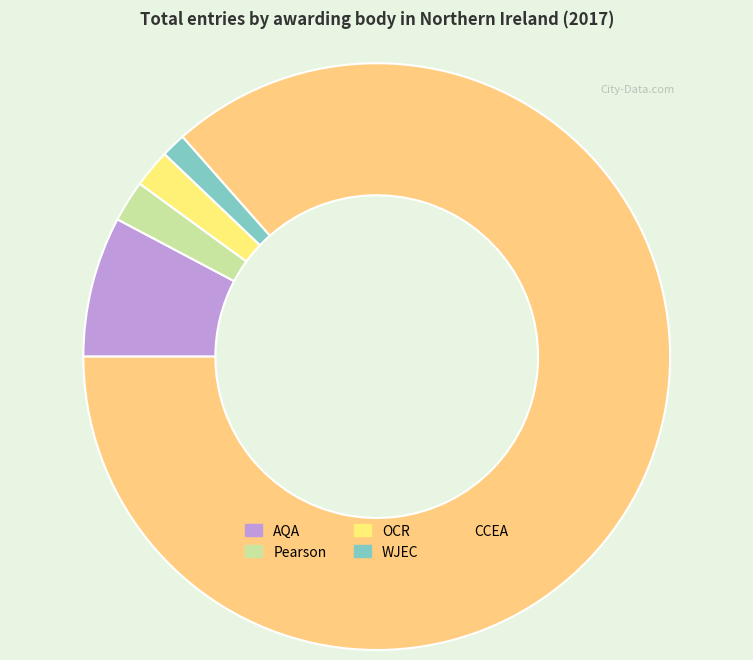

How many segments does this pie chart have?

5